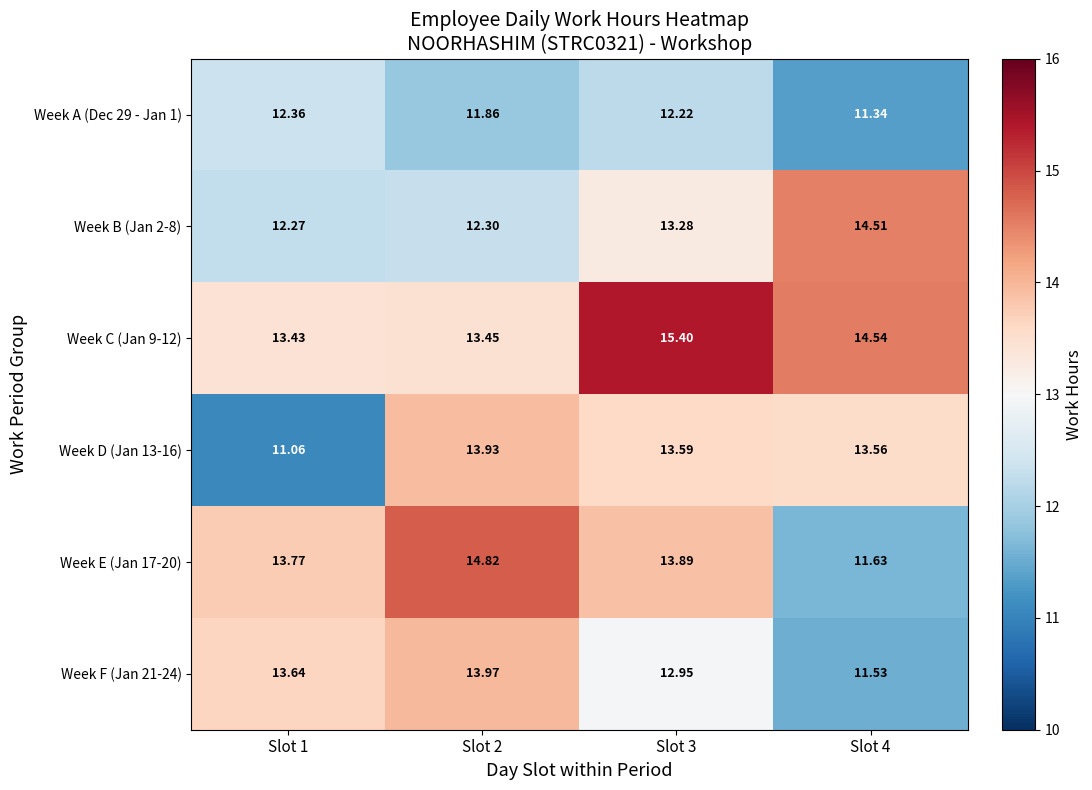

Is the value of Week A (Dec 29 - Jan 1) at Slot 1 greater than the value of Week F (Jan 21-24) at Slot 4?

Yes